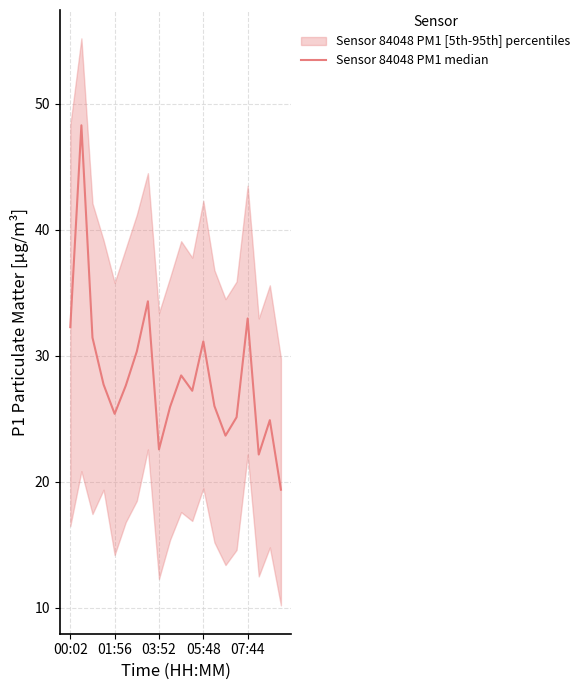

How many values are below 27?

9